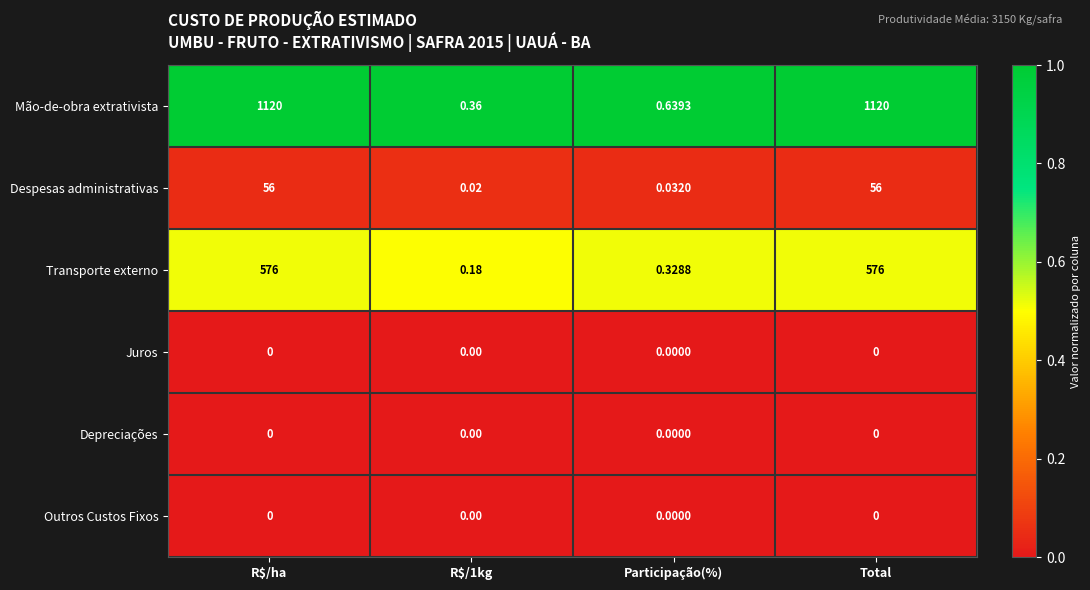

Between Participação(%) and Total, which series saw the biggest shift?

Mão-de-obra extrativista